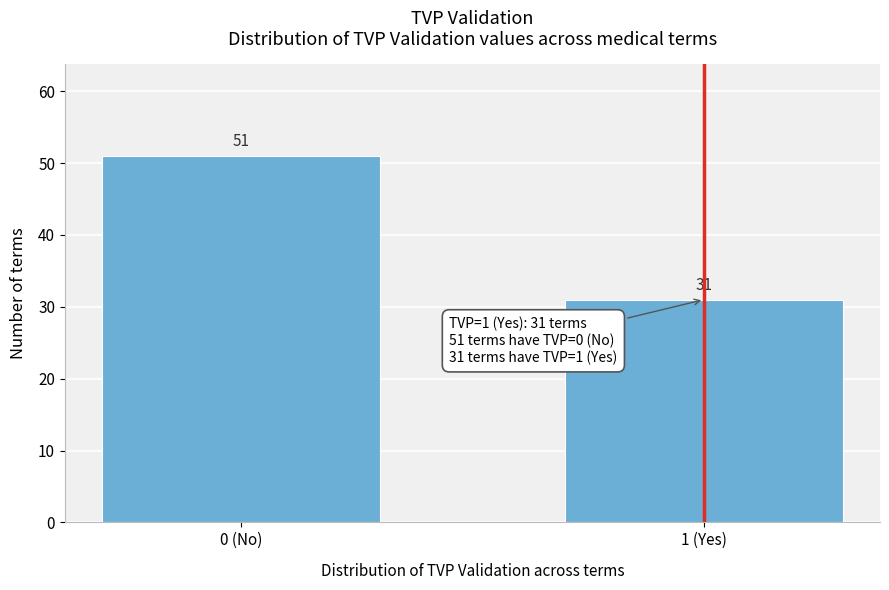

Reading left to right, list all the values displayed in this chart.

51	31